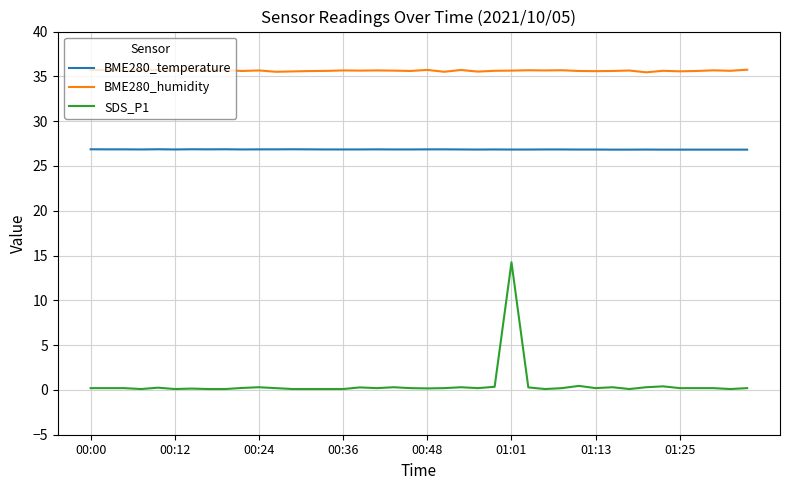

True or false: SDS_P1 and BME280_humidity intersect in this chart.

False